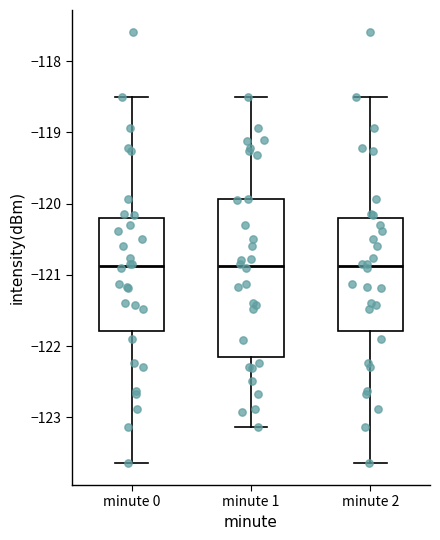

Comparing the boxes themselves (not the whiskers), which one is the tallest?

minute 1